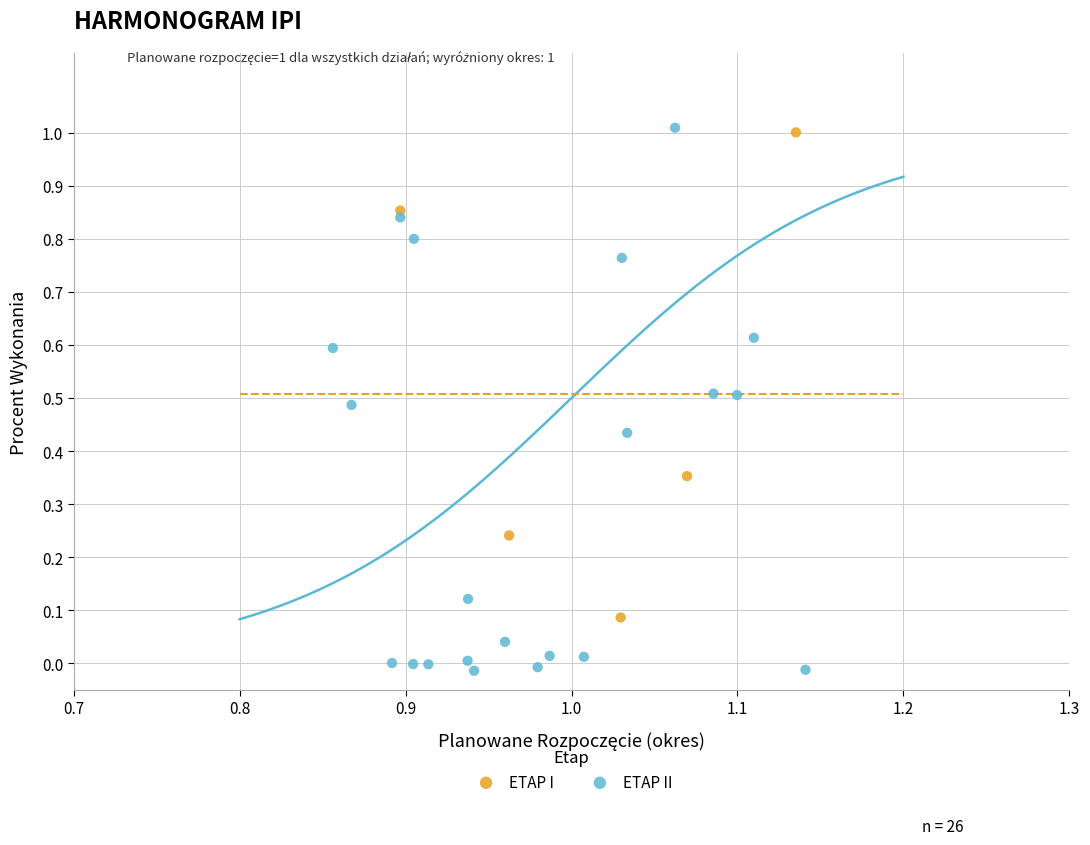

Which series has the largest Y range (max minus min)?

ETAP II